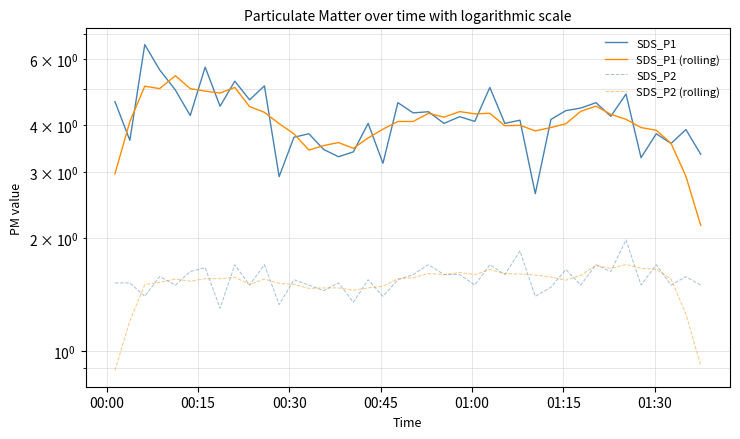

Reading left to right, extract all data points from this chart.

SDS_P1: 4.6	3.6	6.6	5.6	5.0	4.2	5.7	4.5	5.2	4.7	5.1	2.9	3.7	3.8	3.5	3.3	3.4	4.0	3.2	4.6	4.3	4.3	4.0	4.2	4.1	5.0	4.0	4.1	2.6	4.2	4.4	4.5	4.6	4.2	4.8	3.3	3.8	3.6	3.9	3.4
SDS_P1 (rolling): 3.0	4.1	5.1	5.0	5.4	5.0	4.9	4.9	5.1	4.5	4.3	4.0	3.8	3.4	3.5	3.6	3.5	3.7	3.9	4.1	4.1	4.3	4.2	4.4	4.3	4.3	4.0	4.0	3.9	3.9	4.0	4.4	4.5	4.3	4.2	3.9	3.9	3.6	2.9	2.2
SDS_P2: 1.5	1.5	1.4	1.6	1.5	1.6	1.7	1.3	1.7	1.5	1.7	1.3	1.6	1.5	1.4	1.5	1.4	1.6	1.4	1.6	1.6	1.7	1.6	1.6	1.5	1.7	1.6	1.9	1.4	1.5	1.6	1.5	1.7	1.6	2.0	1.5	1.7	1.5	1.6	1.5
SDS_P2 (rolling): 0.9	1.2	1.5	1.5	1.6	1.5	1.6	1.6	1.6	1.5	1.6	1.5	1.5	1.5	1.5	1.5	1.5	1.5	1.5	1.6	1.6	1.6	1.6	1.6	1.6	1.7	1.6	1.6	1.6	1.6	1.5	1.6	1.7	1.7	1.7	1.7	1.7	1.6	1.3	0.9